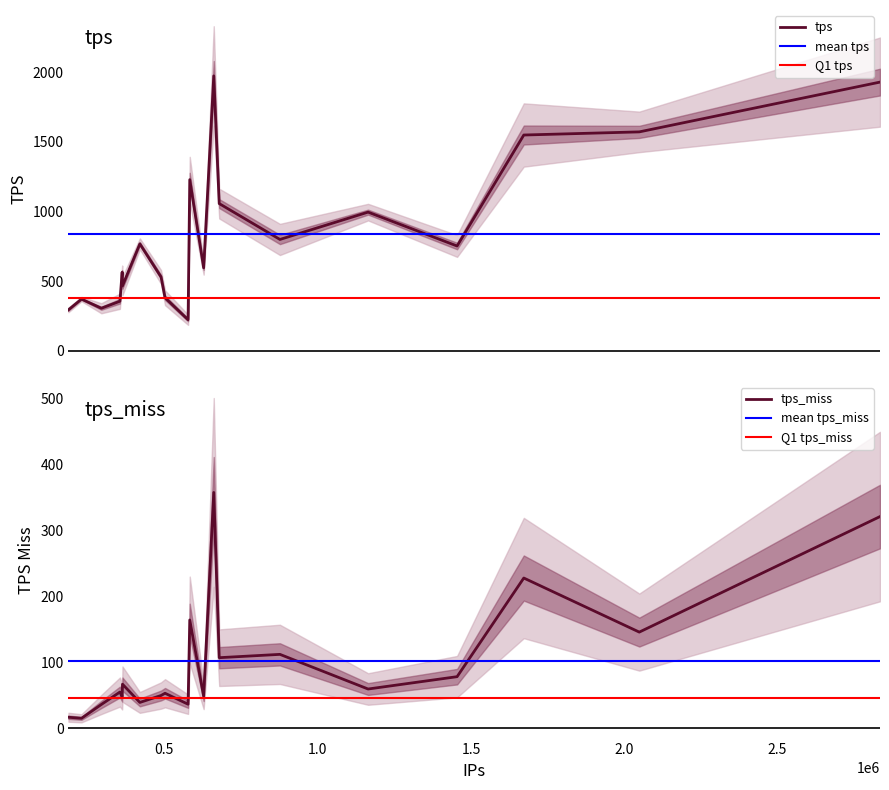

How many lines are shown in the chart?

2